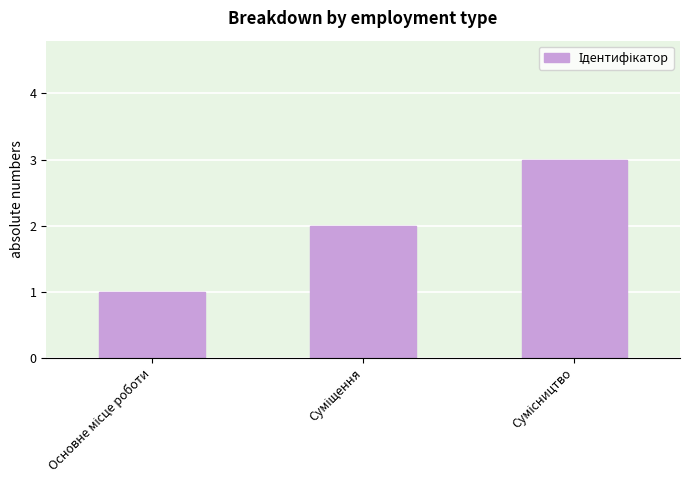

What is the greatest value displayed?

3